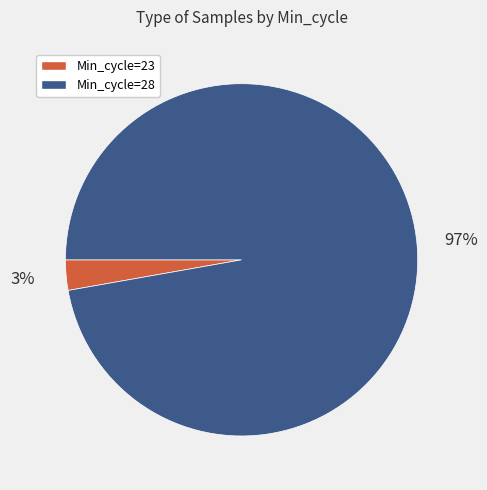

To the nearest percent, what is the average slice percentage?

50%